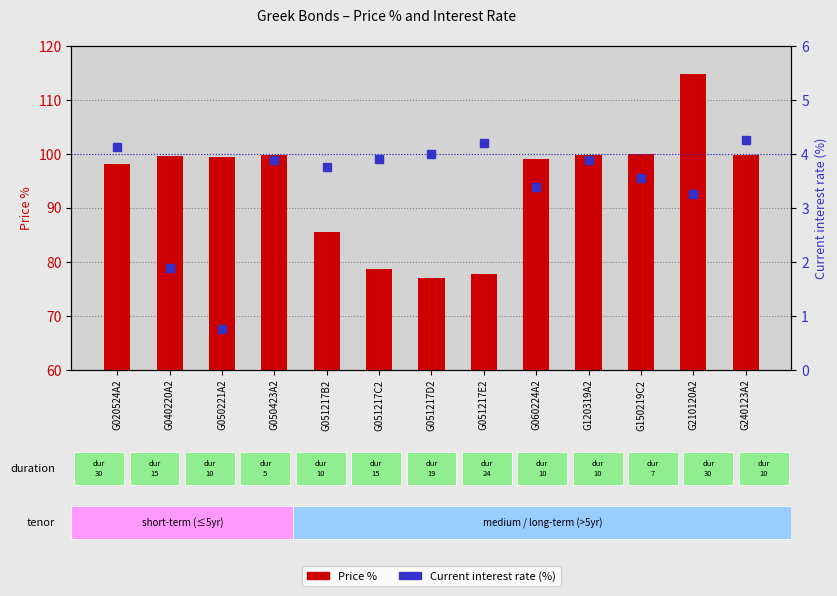

At G020524A2, list the series in order from largest to smallest.

Price %, Current interest rate